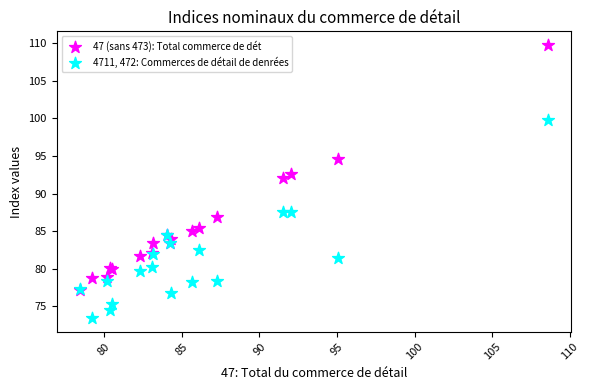

Which series has the largest Y range (max minus min)?

47 (sans 473): Total commerce de dét